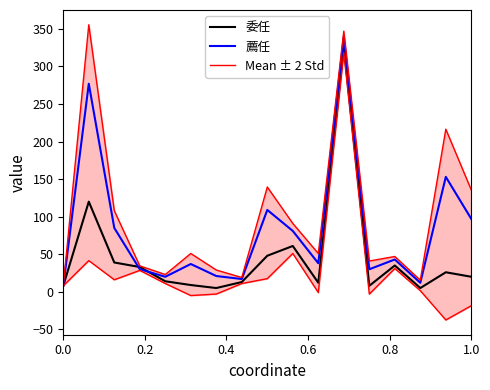

What is the highest value of the 委任 series?

326